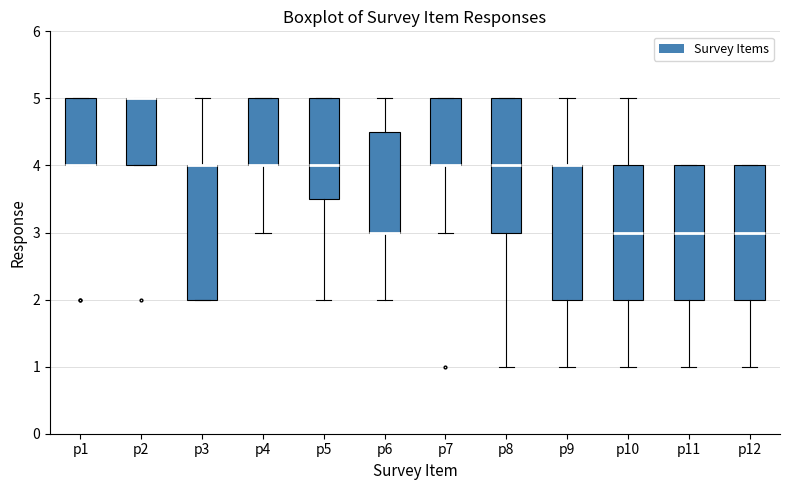

Reading left to right, transcribe this box plot: for each box, give where its median line is, the range the box spans, and where its two whiskers end, as read against the y-axis. The values are not printed on the chart, so give them approximately, as read against the axis.

p1: median 4.0 (drawn on the box's lower edge), box 4.0 to 5.0, whiskers 4.0 to 5.0
p2: median 5.0 (drawn on the box's upper edge), box 4.0 to 5.0, whiskers 4.0 to 5.0
p3: median 4.0 (drawn on the box's upper edge), box 2.0 to 4.0, whiskers 2.0 to 5.0
p4: median 4.0 (drawn on the box's lower edge), box 4.0 to 5.0, whiskers 3.0 to 5.0
p5: median 4.0, box 3.5 to 5.0, whiskers 2.0 to 5.0
p6: median 3.0 (drawn on the box's lower edge), box 3.0 to 4.5, whiskers 2.0 to 5.0
p7: median 4.0 (drawn on the box's lower edge), box 4.0 to 5.0, whiskers 3.0 to 5.0
p8: median 4.0, box 3.0 to 5.0, whiskers 1.0 to 5.0
p9: median 4.0 (drawn on the box's upper edge), box 2.0 to 4.0, whiskers 1.0 to 5.0
p10: median 3.0, box 2.0 to 4.0, whiskers 1.0 to 5.0
p11: median 3.0, box 2.0 to 4.0, whiskers 1.0 to 4.0
p12: median 3.0, box 2.0 to 4.0, whiskers 1.0 to 4.0